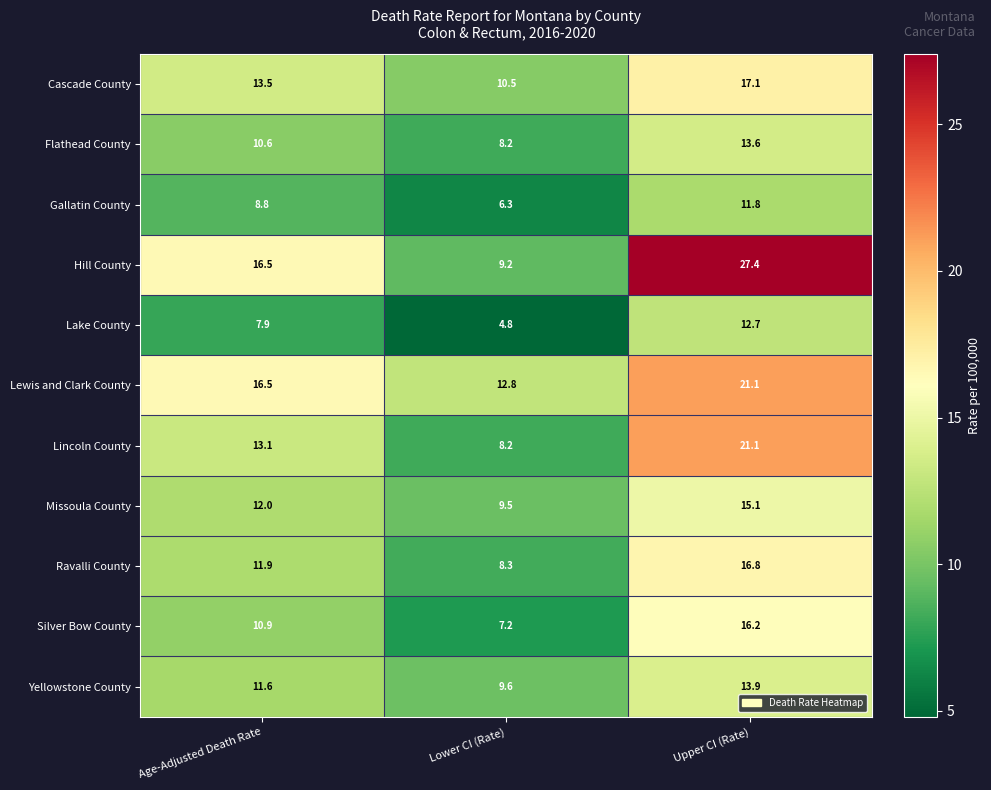

Rank the categories by Silver Bow County value from highest to lowest.

Upper CI (Rate), Age-Adjusted Death Rate, Lower CI (Rate)